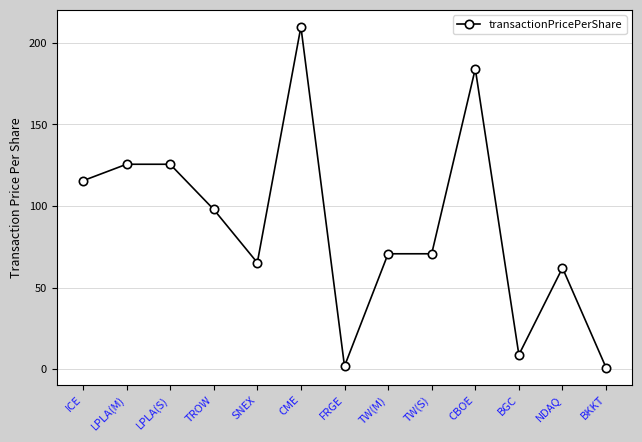

What is the label of the 13th point from the right?

ICE